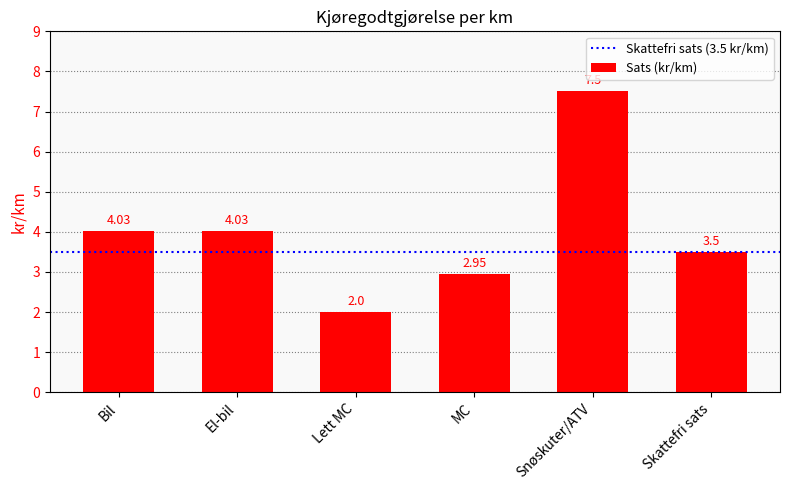

True or false: the data shows 10.1 at Snøskuter/ATV.

False